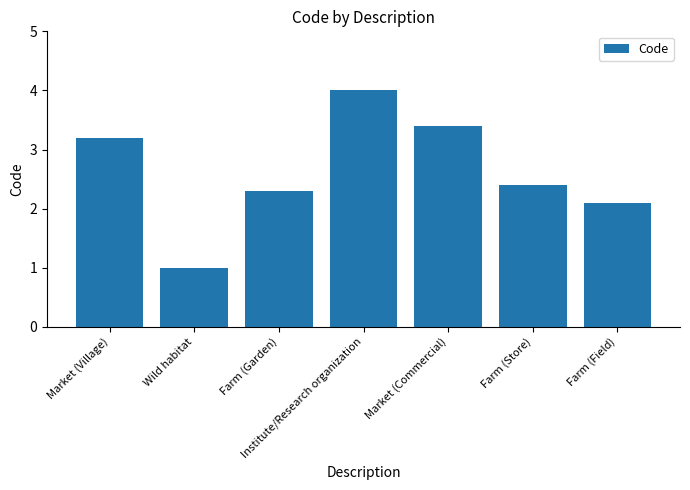

Reading left to right, transcribe all the data shown in this chart.

3.2	1.0	2.3	4.0	3.4	2.4	2.1